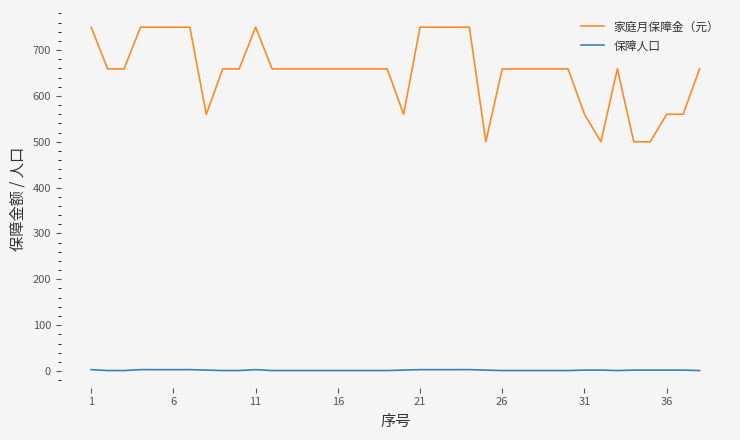

How many lines are shown in the chart?

2